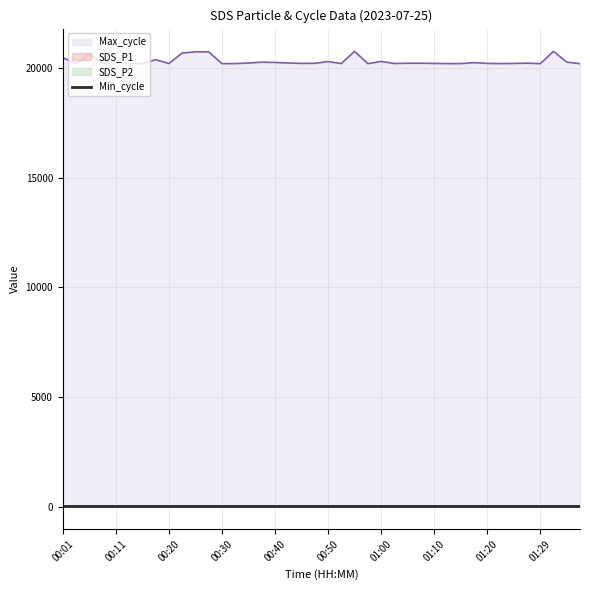

Is it true that SDS_P1 equals 5.6 at 01:24?

True